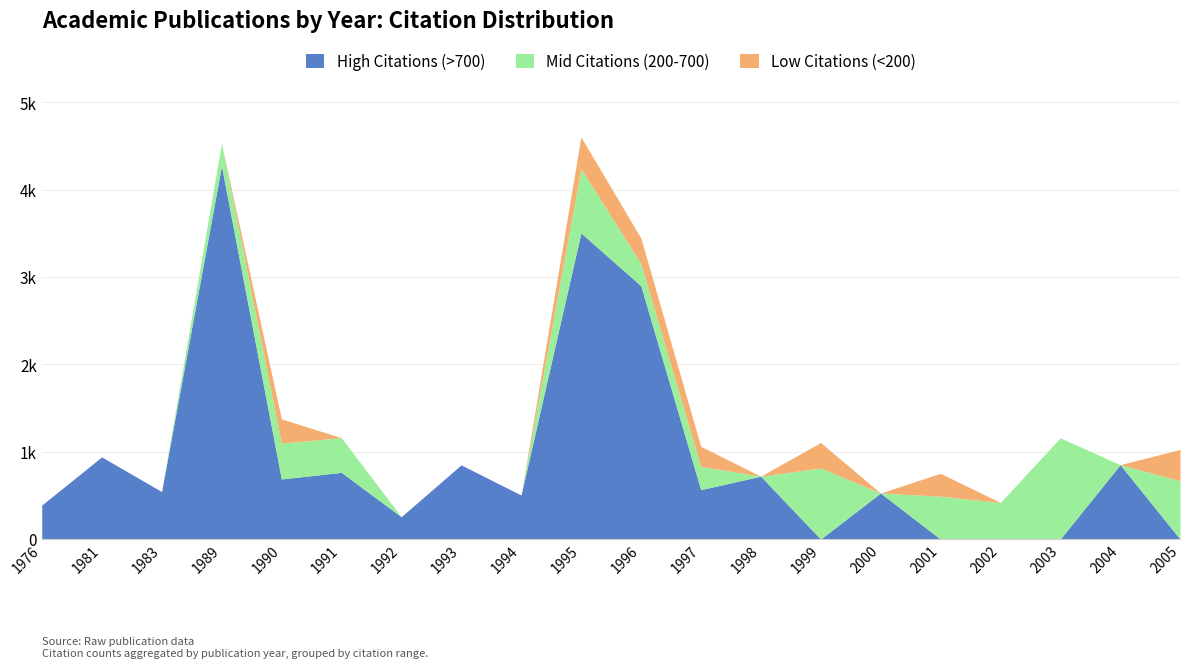

What is the value of the High Citations (>700) point at the 8th from the left?

850